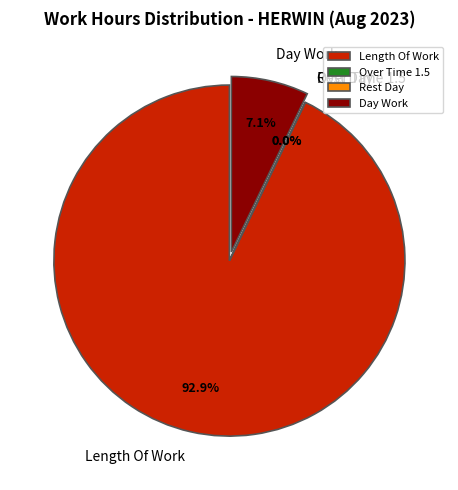

What is the total percentage of Length Of Work and Over Time 1.5?

92.9%